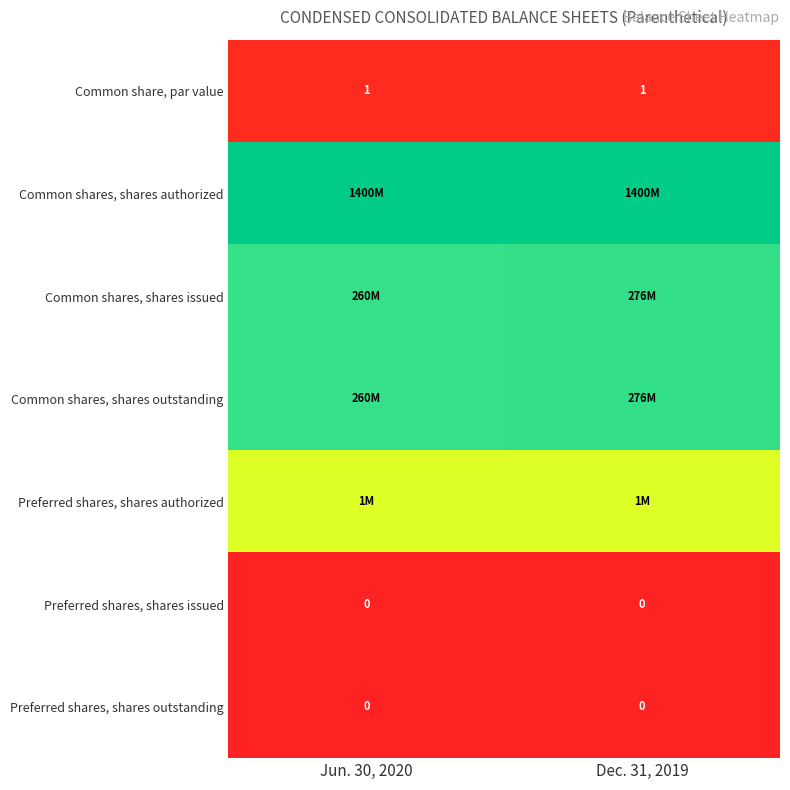

Between Dec. 31, 2019 and Jun. 30, 2020, which is larger?

Dec. 31, 2019